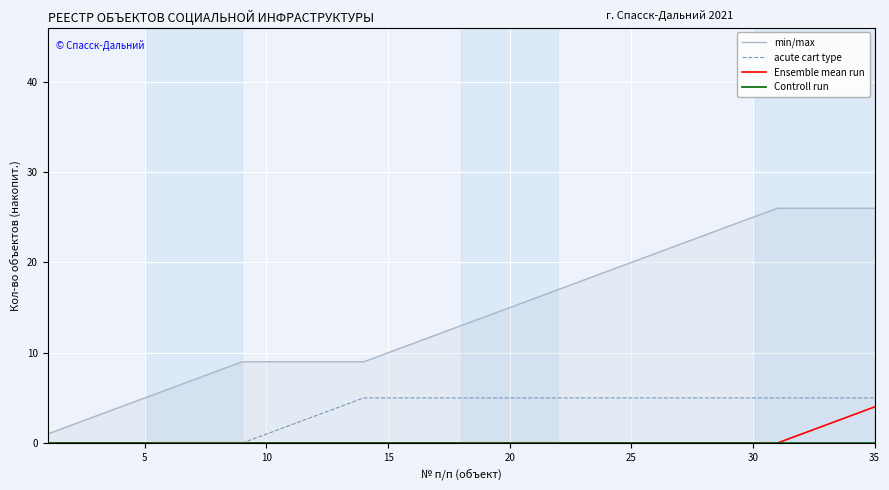

What is the maximum value for min/max?

26